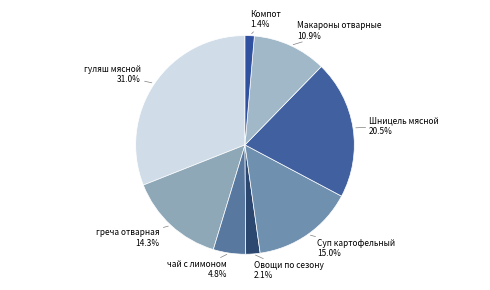

Which slice is the smallest?

Компот